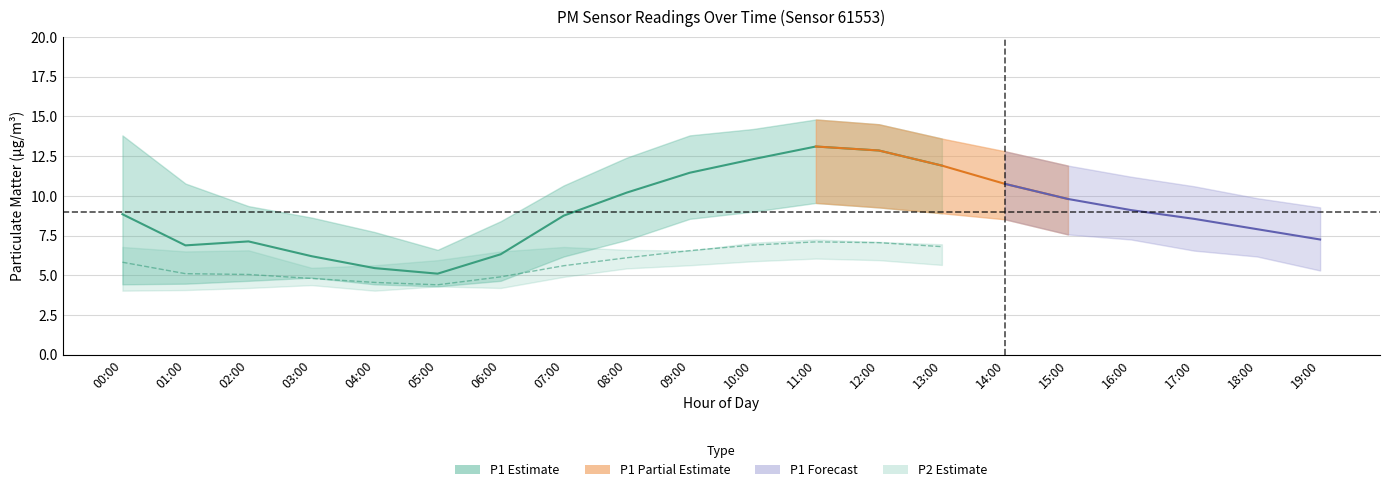

Does the chart display data point markers on the line(s)?

No